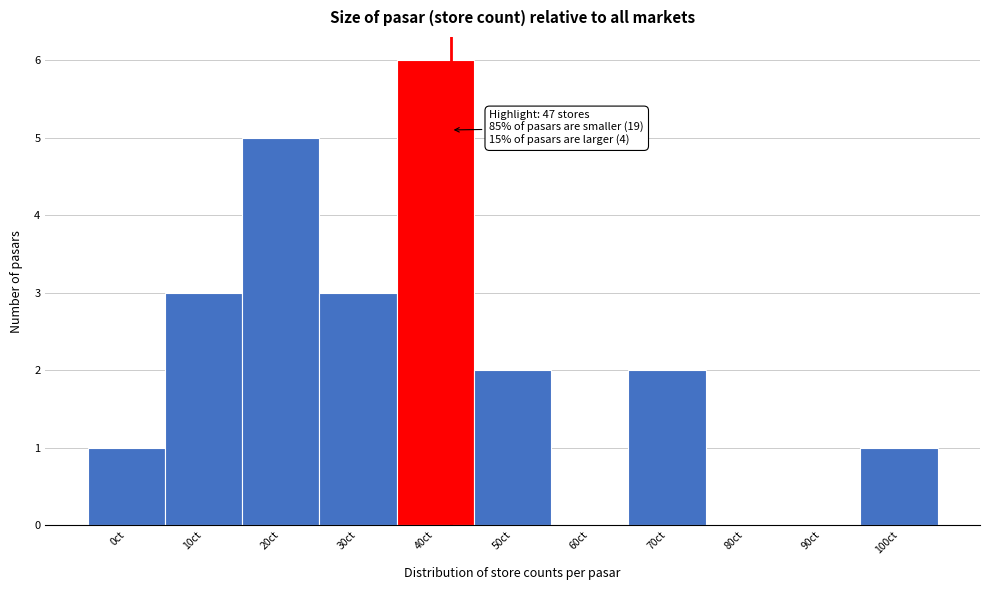

Reading right to left, transcribe all the data shown in this chart.

100ct=1	90ct=0	80ct=0	70ct=2	60ct=0	50ct=2	40ct=6	30ct=3	20ct=5	10ct=3	0ct=1